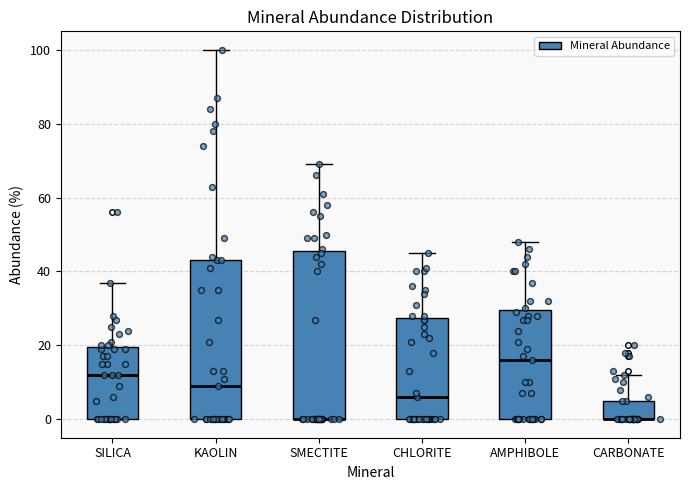

Reading left to right, read every box against the y-axis: the position of its median line, the range the box covers, and the ends of its whiskers. The values are not printed on the chart, so give them approximately, as read against the axis.

SILICA: median 12, box 0 to 20, whiskers 0 to 38
KAOLIN: median 10, box 0 to 44, whiskers 0 to 100
SMECTITE: median 0 (drawn on the box's lower edge), box 0 to 46, whiskers 0 to 70
CHLORITE: median 6, box 0 to 28, whiskers 0 to 46
AMPHIBOLE: median 16, box 0 to 30, whiskers 0 to 48
CARBONATE: median 0 (drawn on the box's lower edge), box 0 to 6, whiskers 0 to 12